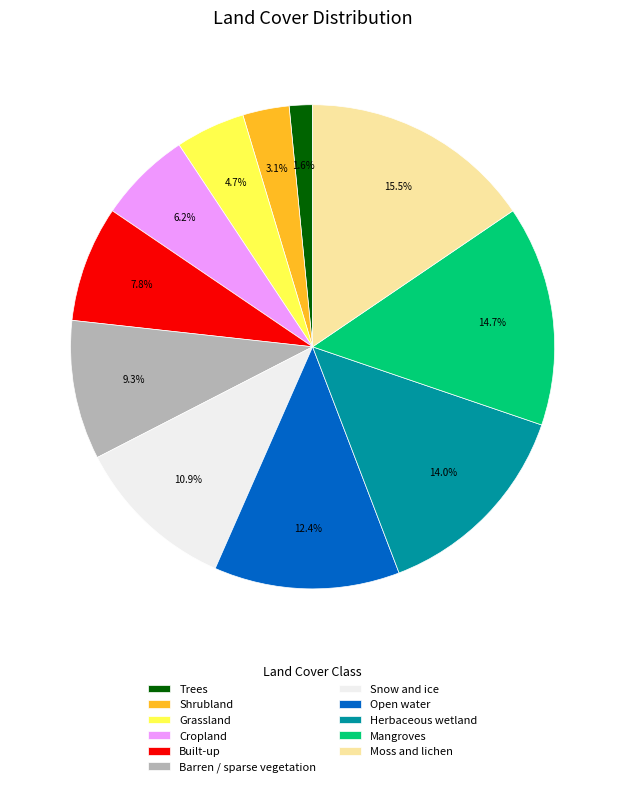

How many segments does this pie chart have?

11